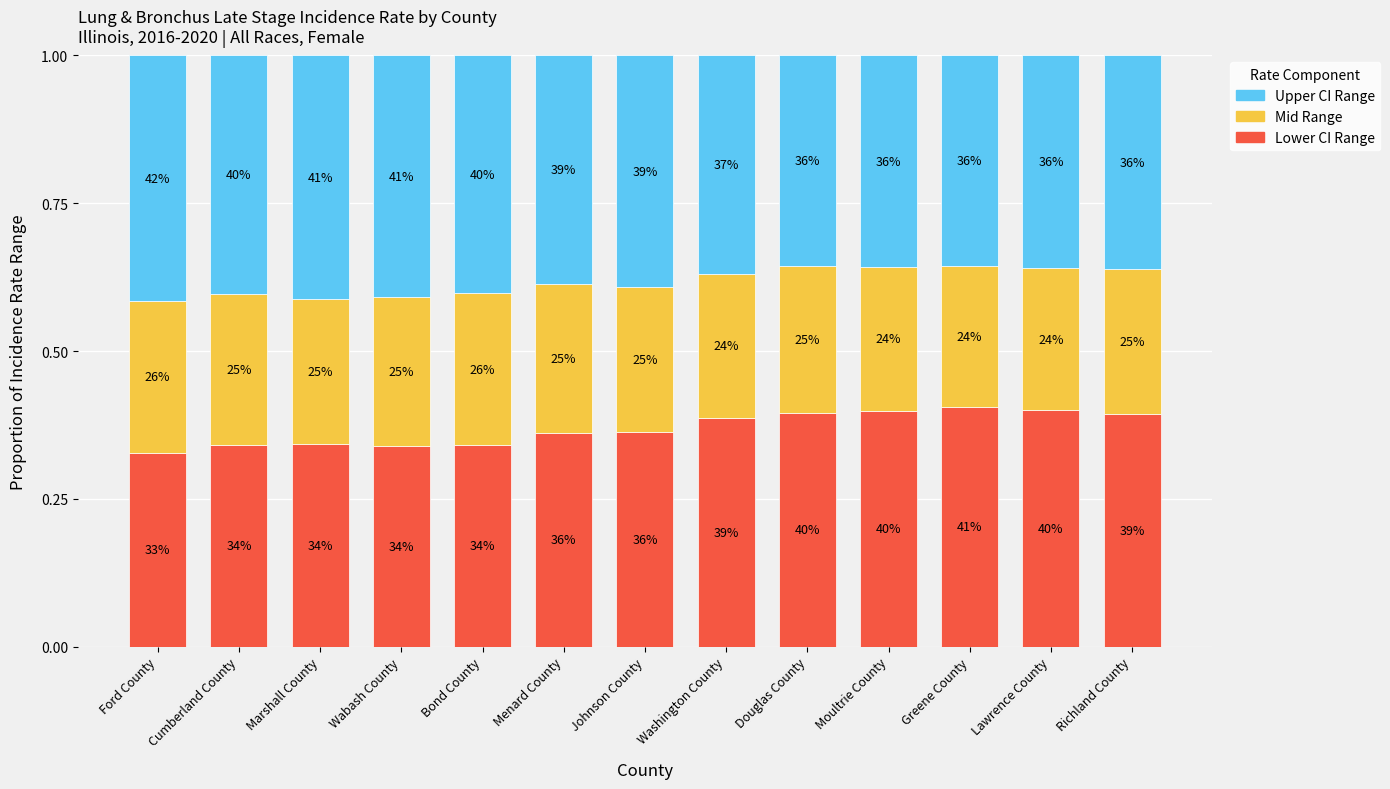

How many bars are there in total?

13